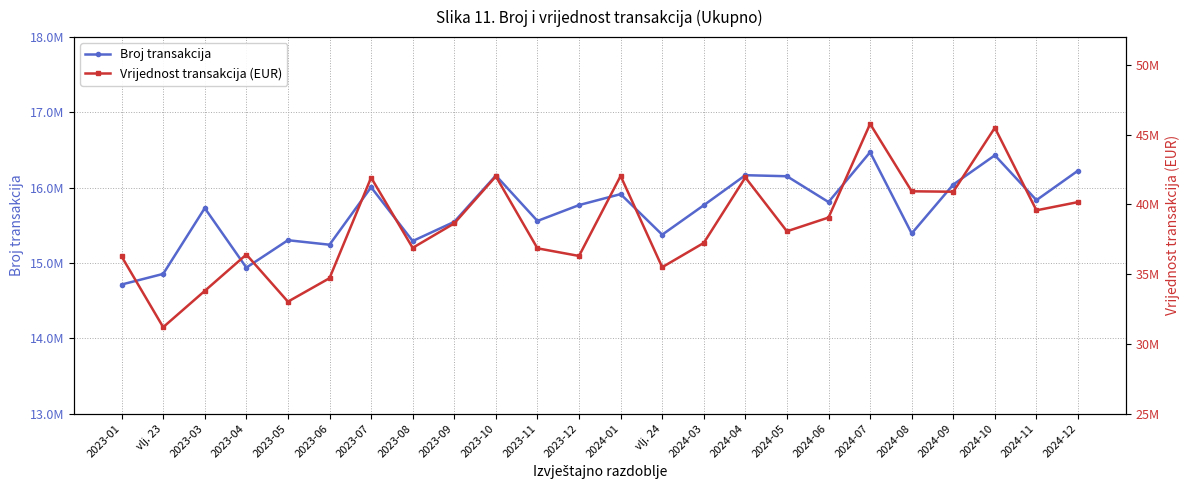

What is the difference between the highest and lowest values at 2024-08?

25549961.8